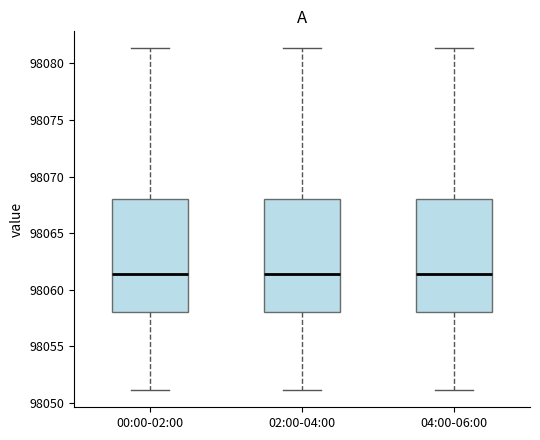

Reading left to right, read every box against the y-axis: the position of its median line, the range the box covers, and the ends of its whiskers. The values are not printed on the chart, so give them approximately, as read against the axis.

00:00-02:00: median 98061.5, box 98058.0 to 98068.0, whiskers 98051.0 to 98081.5
02:00-04:00: median 98061.5, box 98058.0 to 98068.0, whiskers 98051.0 to 98081.5
04:00-06:00: median 98061.5, box 98058.0 to 98068.0, whiskers 98051.0 to 98081.5